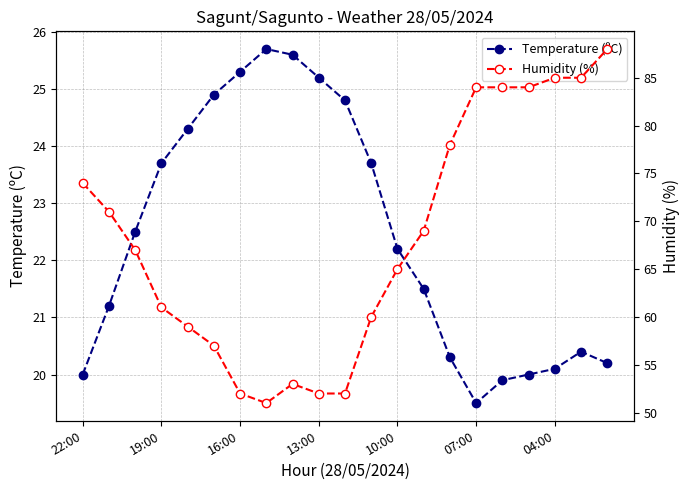

How many lines are shown in the chart?

2